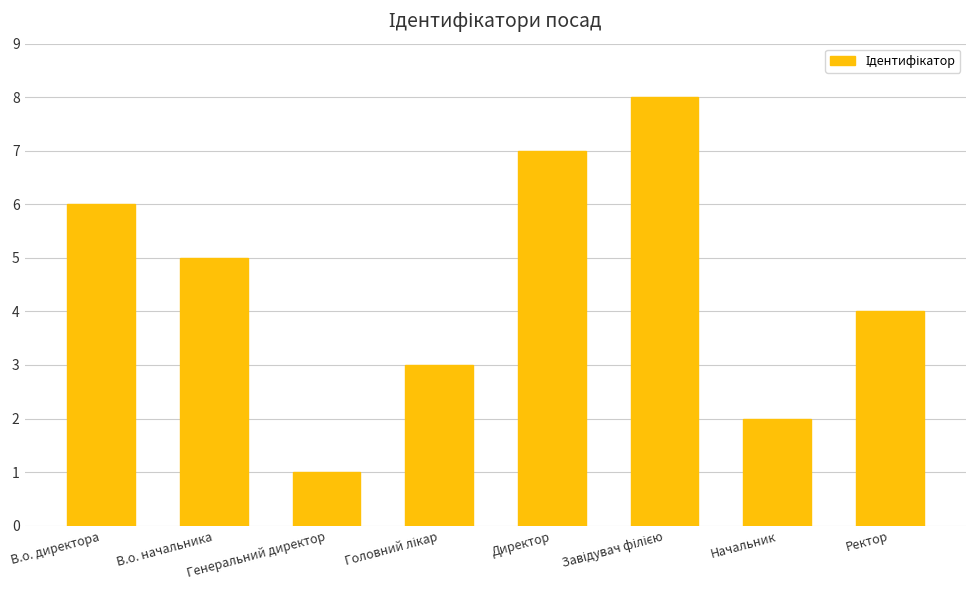

How many data points are less than 5?

4